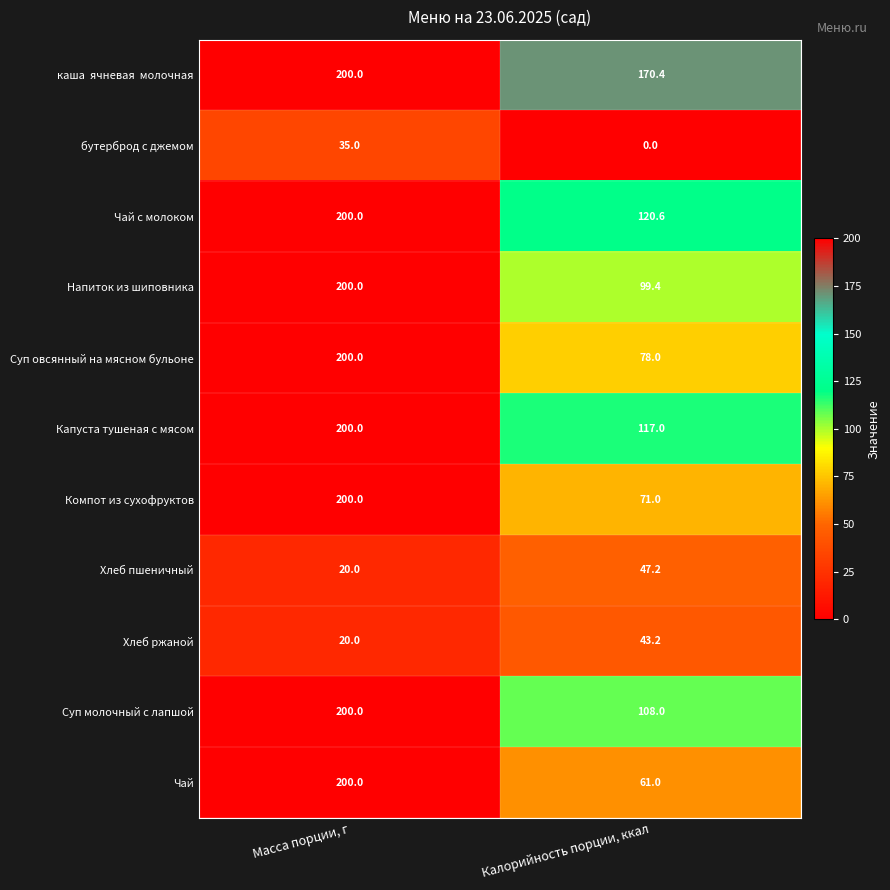

What is the difference between the highest and lowest values at Масса порции, г?

180.0